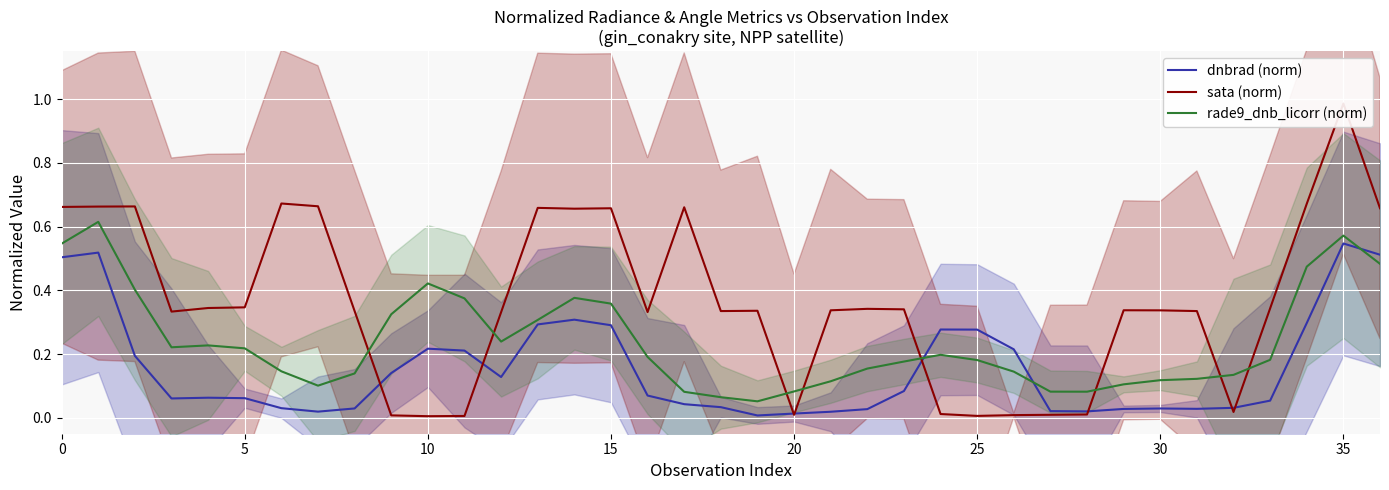

Rank the series at 23 from lowest to highest value.

dnbrad (norm), rade9_dnb_licorr (norm), sata (norm)